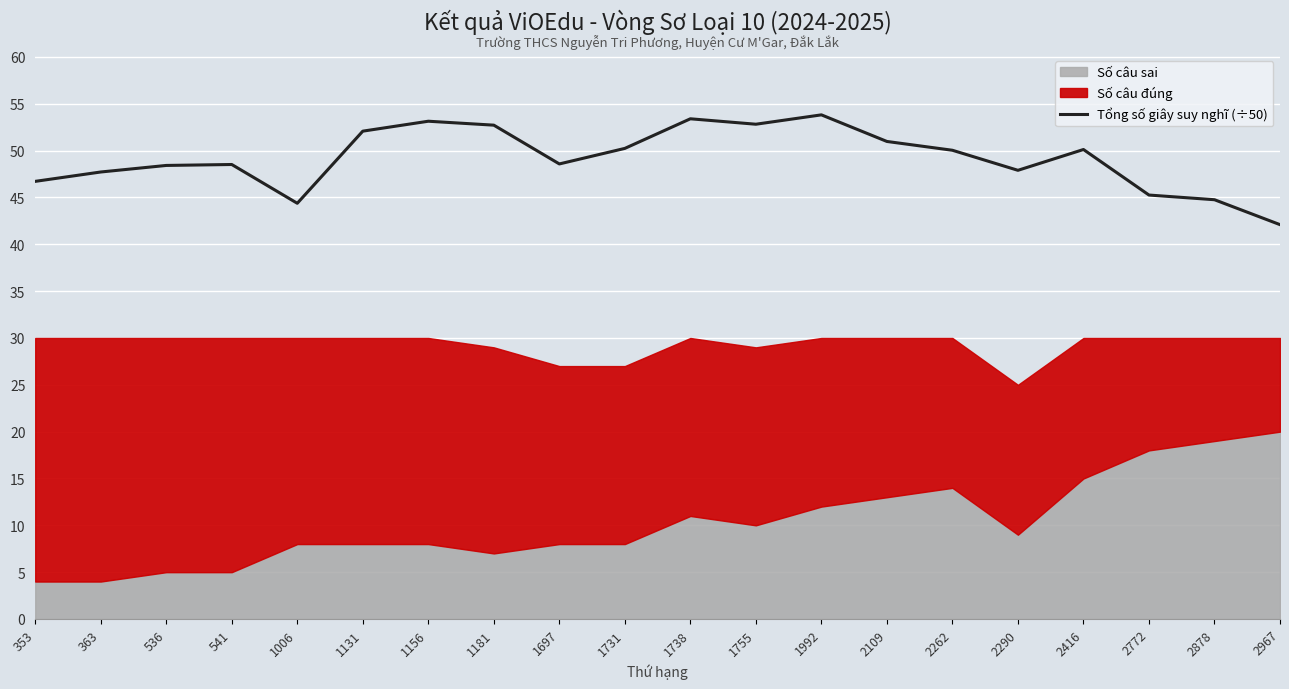

Read the value at 2878.

44.8